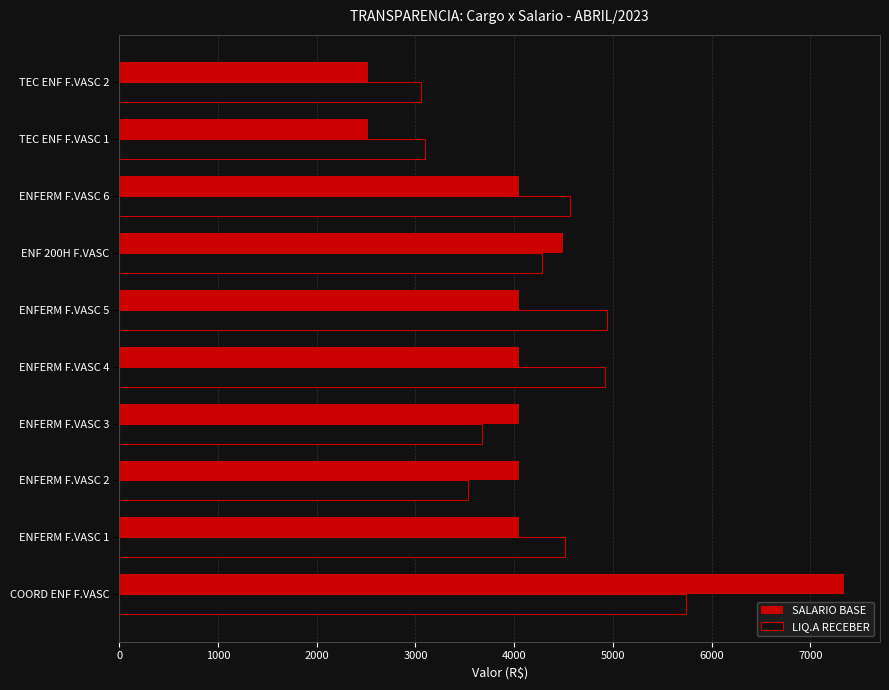

What is the greatest value displayed?

7339.1